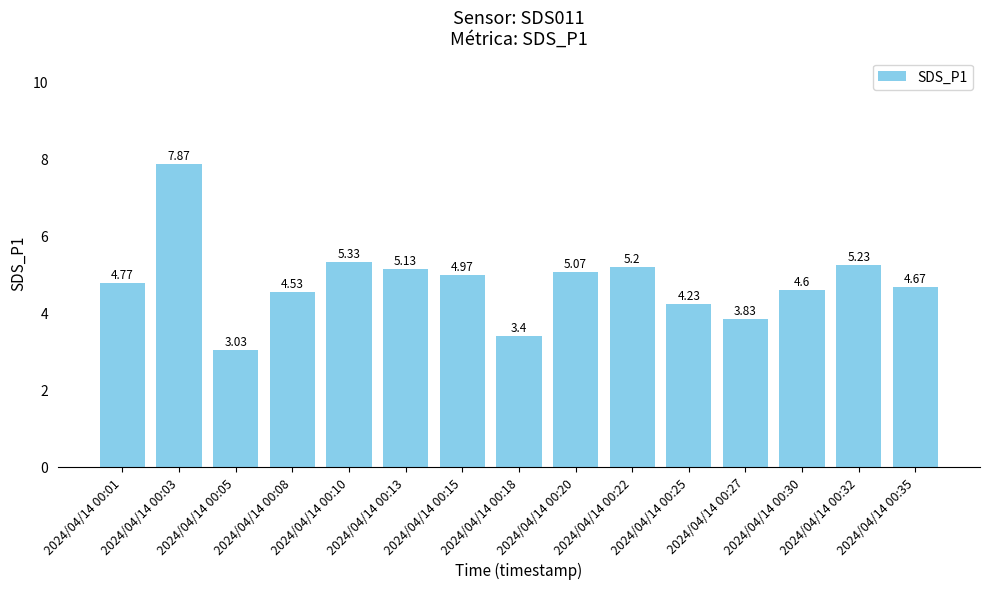

The value at 2024/04/14 00:32 is 5.2. True or false?

True